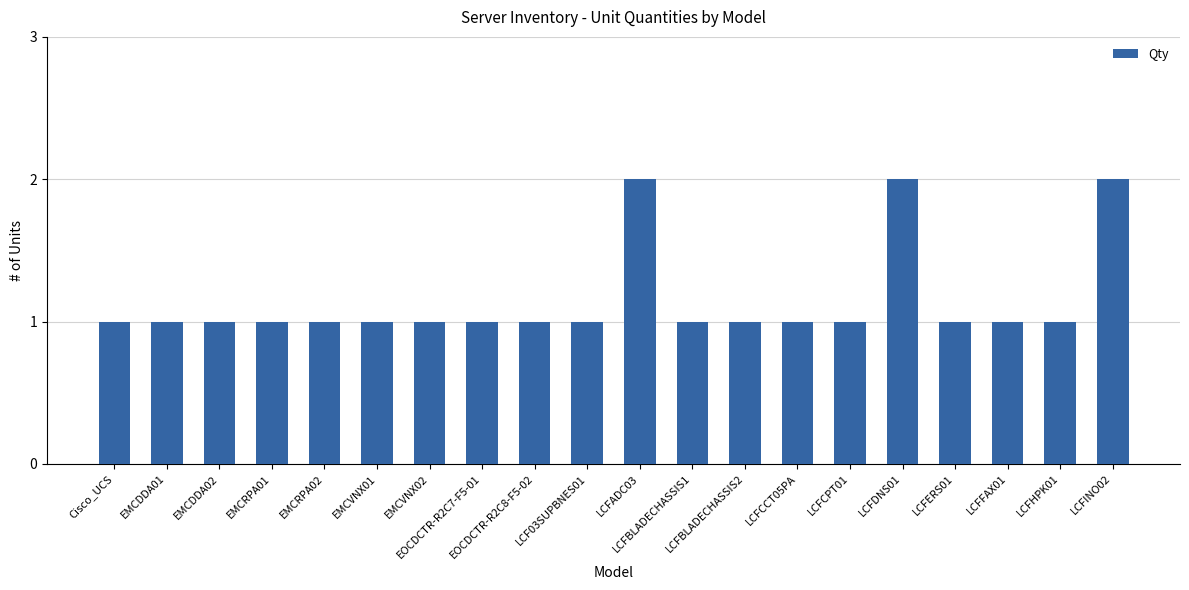

What is the label of the 4th bar from the right?

LCFERS01